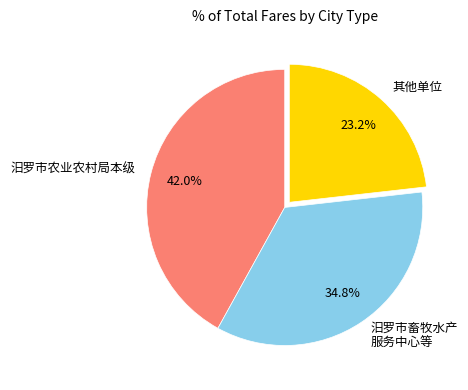

Rank the categories by value from lowest to highest.

其他单位, 汨罗市畜牧水产 服务中心等, 汨罗市农业农村局本级